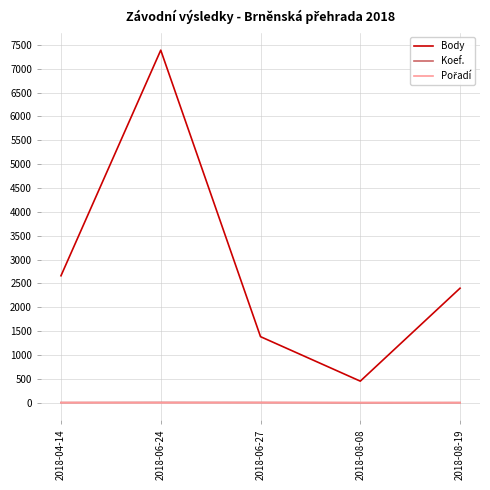

What is the difference between the second highest and minimum values in the Body series?

2208